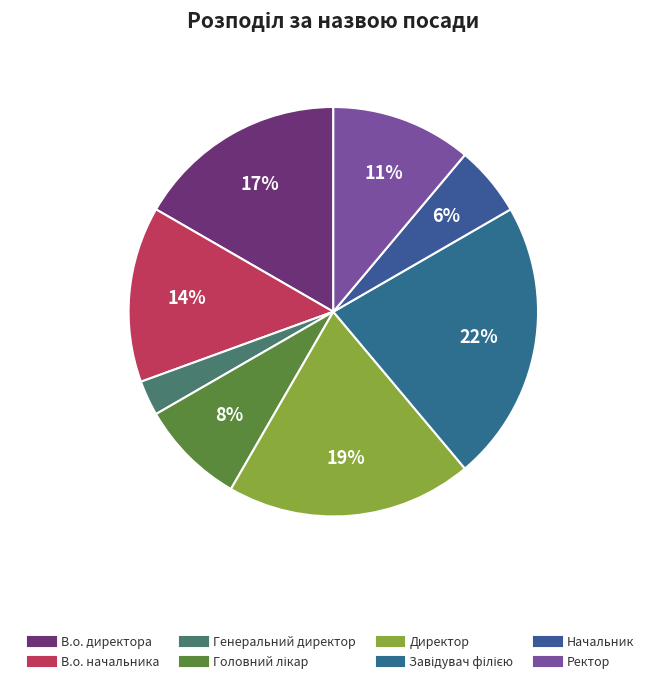

To the nearest percent, what is the difference between the В.о. начальника and Генеральний директор slice percentages?

11%